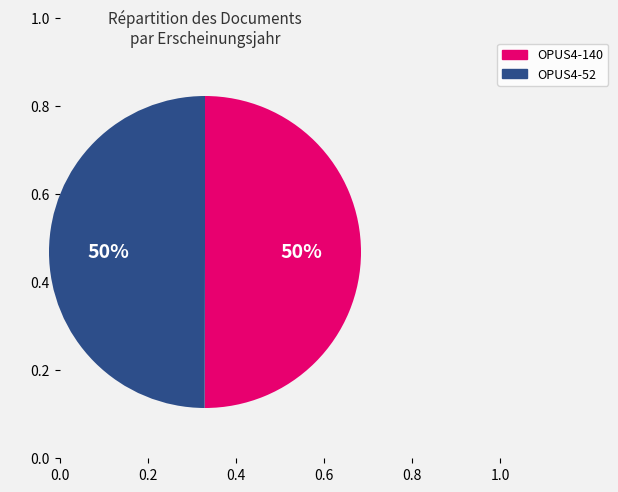

What percentage is the OPUS4-140 slice, to the nearest percent?

50%